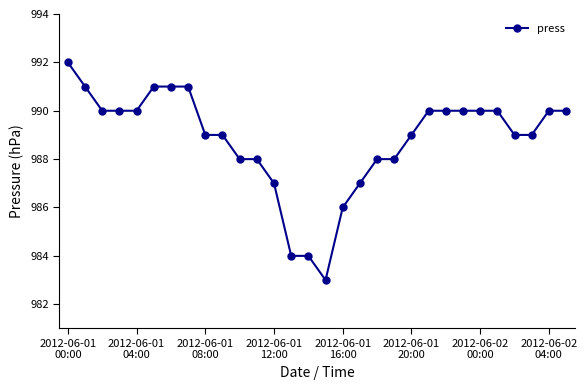

What is the value of the 25th point from the left?

990